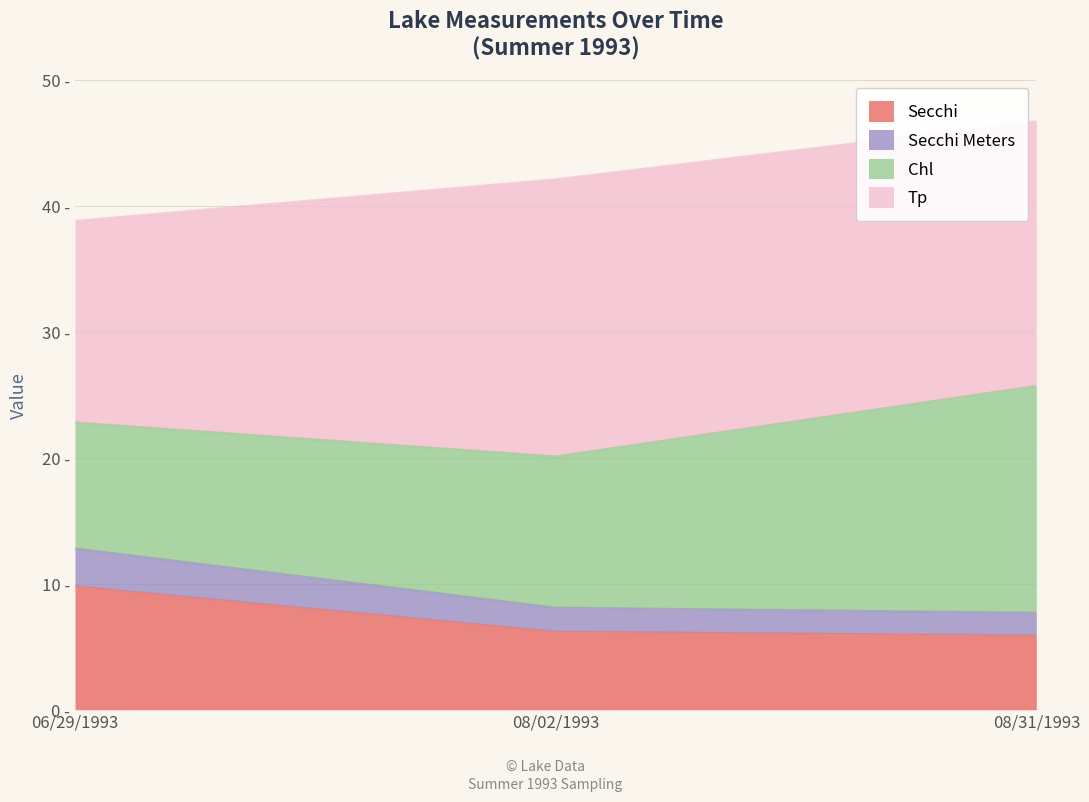

Does the chart have visible grid lines?

Yes